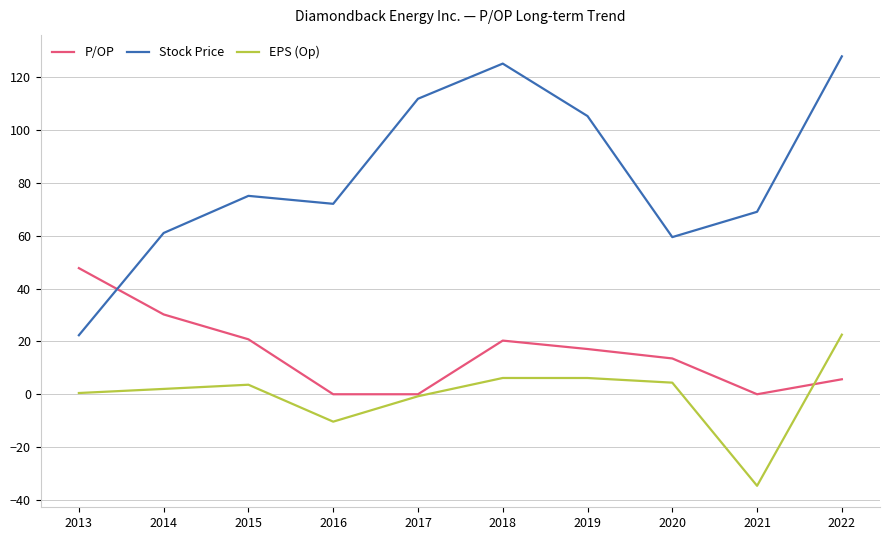

Where does the Stock Price series first go above 75?

2015